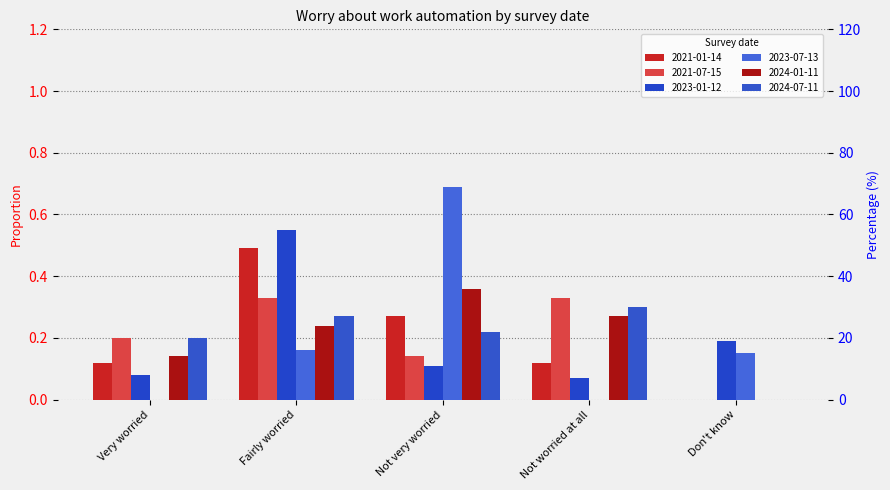

Reading right to left, list all the values displayed in this chart.

2021-01-14: Don't know=0.0	Not worried at all=0.1	Not very worried=0.3	Fairly worried=0.5	Very worried=0.1
2021-07-15: Don't know=0.0	Not worried at all=0.3	Not very worried=0.1	Fairly worried=0.3	Very worried=0.2
2023-01-12: Don't know=0.2	Not worried at all=0.1	Not very worried=0.1	Fairly worried=0.6	Very worried=0.1
2023-07-13: Don't know=0.1	Not worried at all=0.0	Not very worried=0.7	Fairly worried=0.2	Very worried=0.0
2024-01-11: Don't know=0.0	Not worried at all=0.3	Not very worried=0.4	Fairly worried=0.2	Very worried=0.1
2024-07-11: Don't know=0.0	Not worried at all=0.3	Not very worried=0.2	Fairly worried=0.3	Very worried=0.2